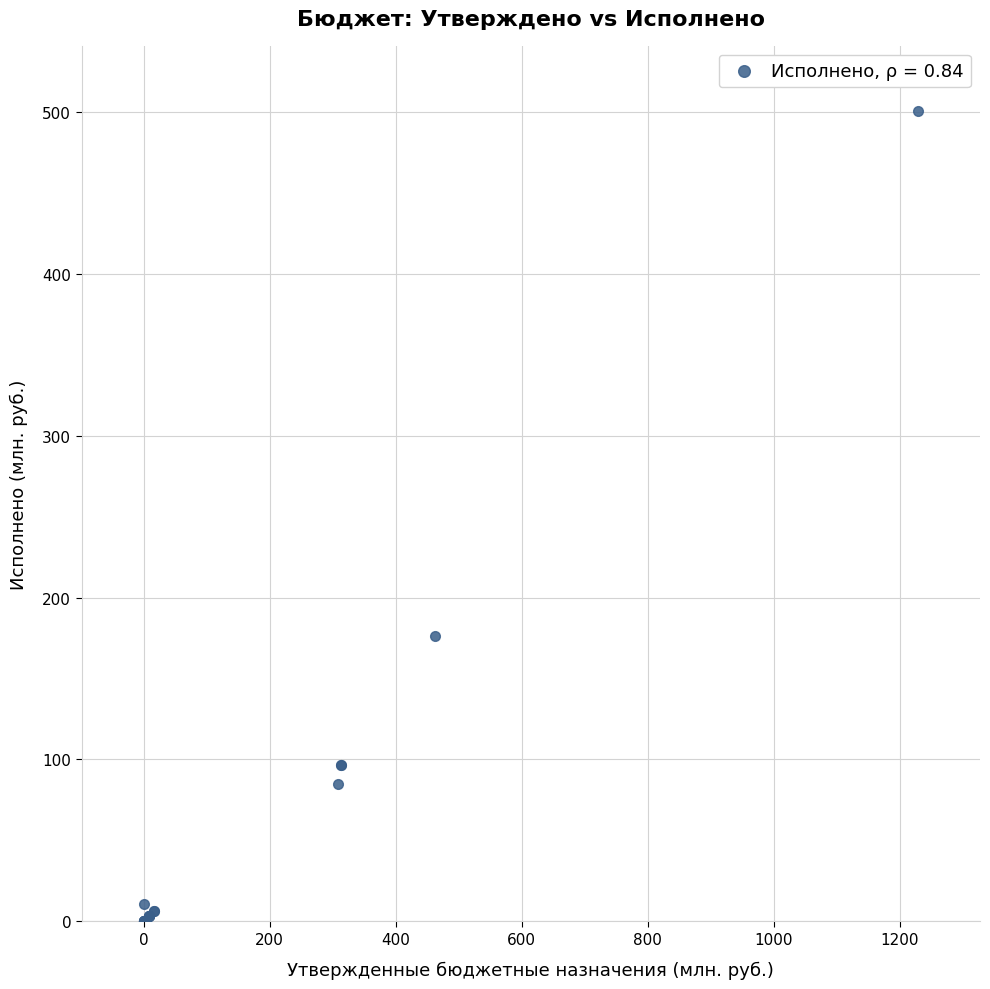

What Y value in the scatter plot is closest to 250?

176.0